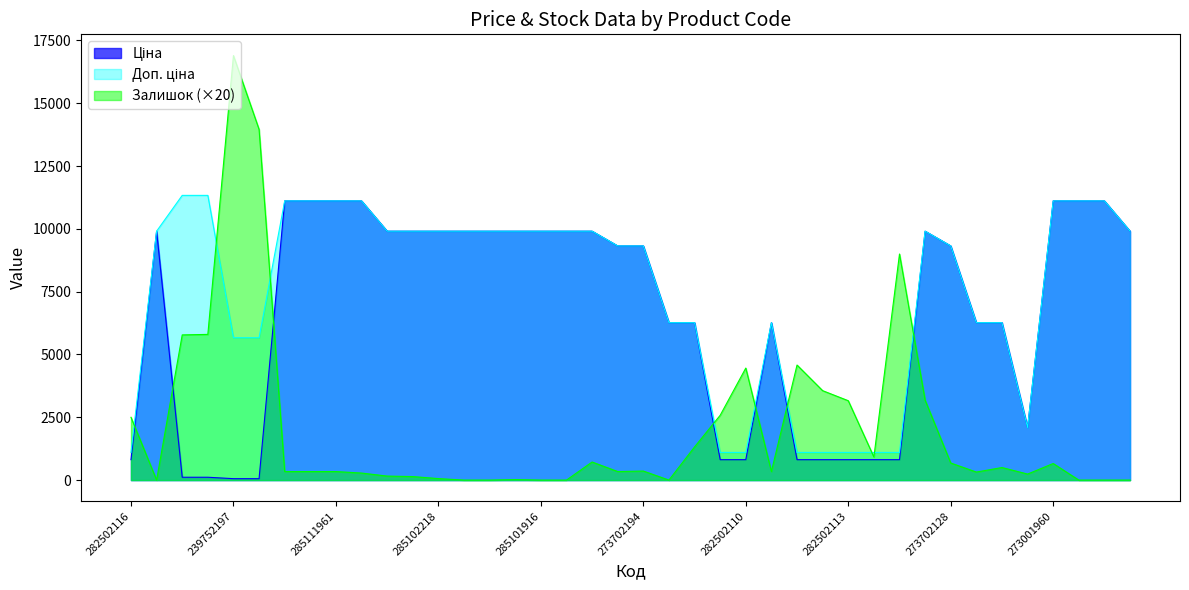

True or false: Доп. ціна has a value of 4253.0 at 285102216.

False